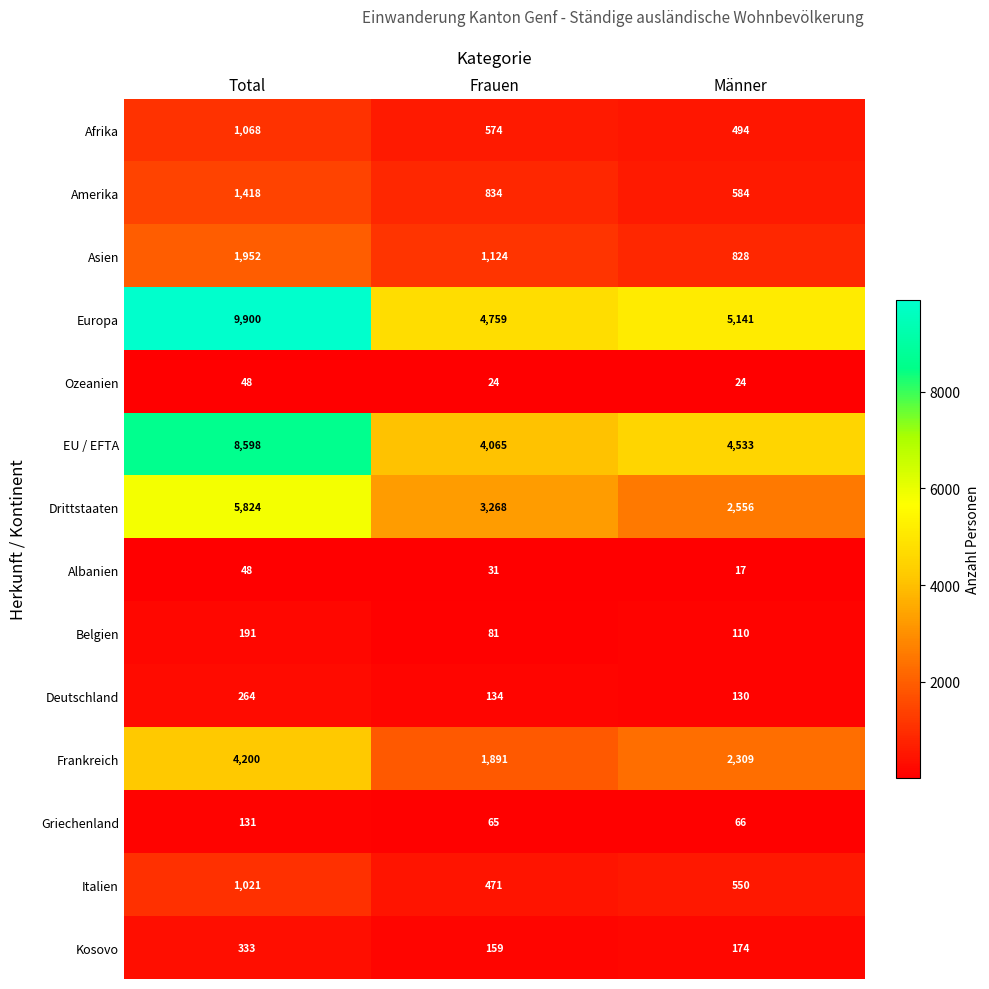

What is the minimum value shown in the chart?

17